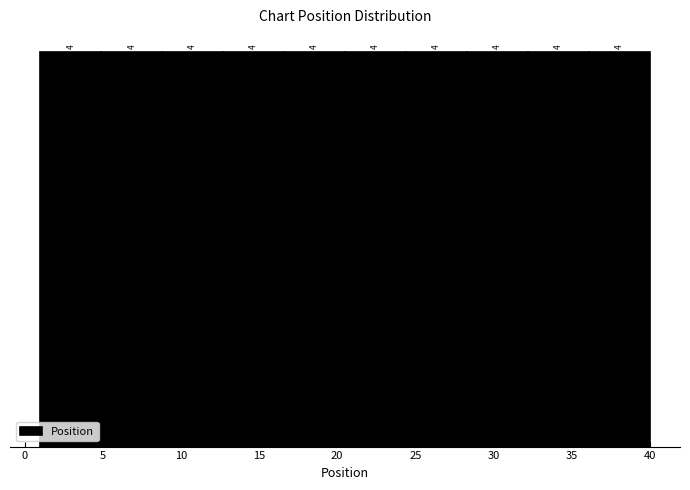

Reading left to right, list every bar in this chart as the range it spans on the x-axis followed by its height. The bar edges are not printed on the chart, so give them approximately, as read against the axis.

1.0 to 4.9: 4
4.9 to 8.8: 4
8.8 to 12.7: 4
12.7 to 16.6: 4
16.6 to 20.5: 4
20.5 to 24.4: 4
24.4 to 28.3: 4
28.3 to 32.2: 4
32.2 to 36.1: 4
36.1 to 40.0: 4